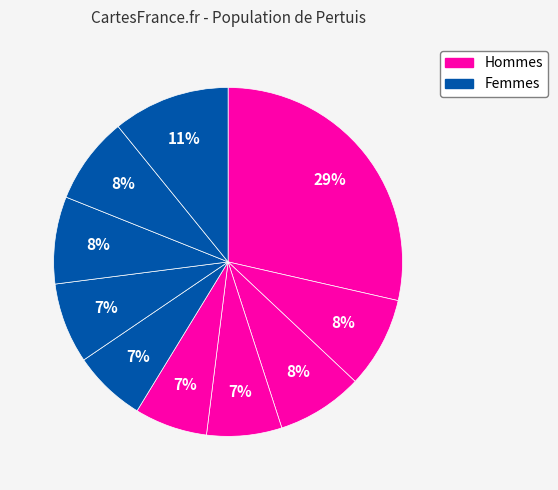

How many slices are in this pie chart?

10